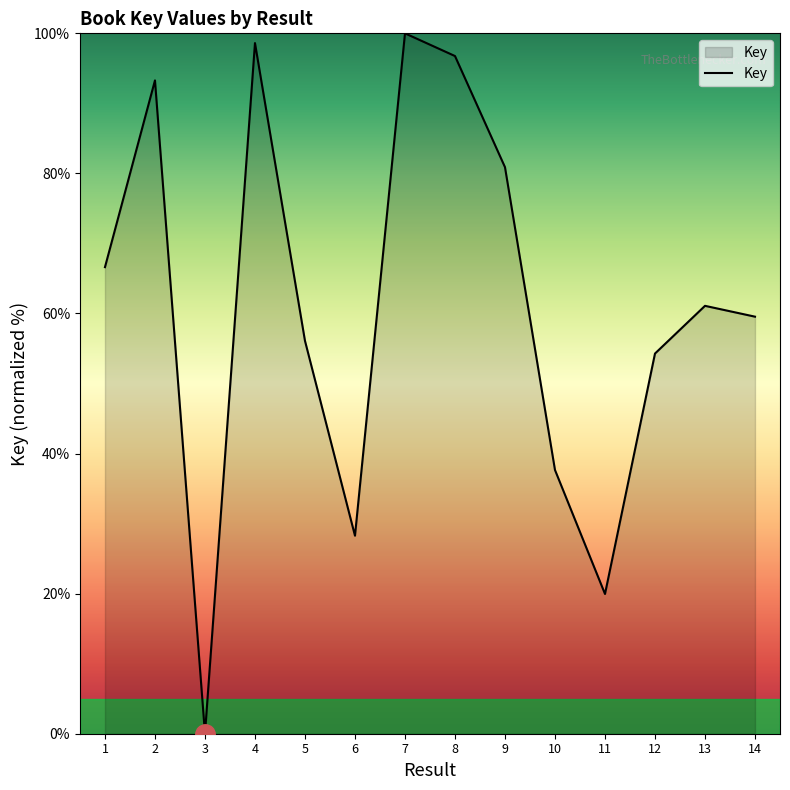

Is it true that the value at 9 is 80.9?

True